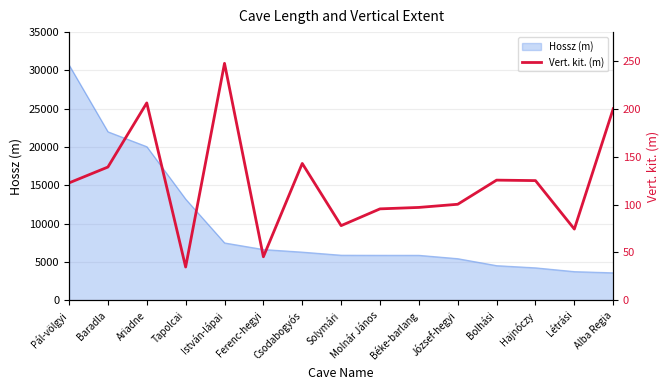

Where is the data nearest to the value 141?

Baradla